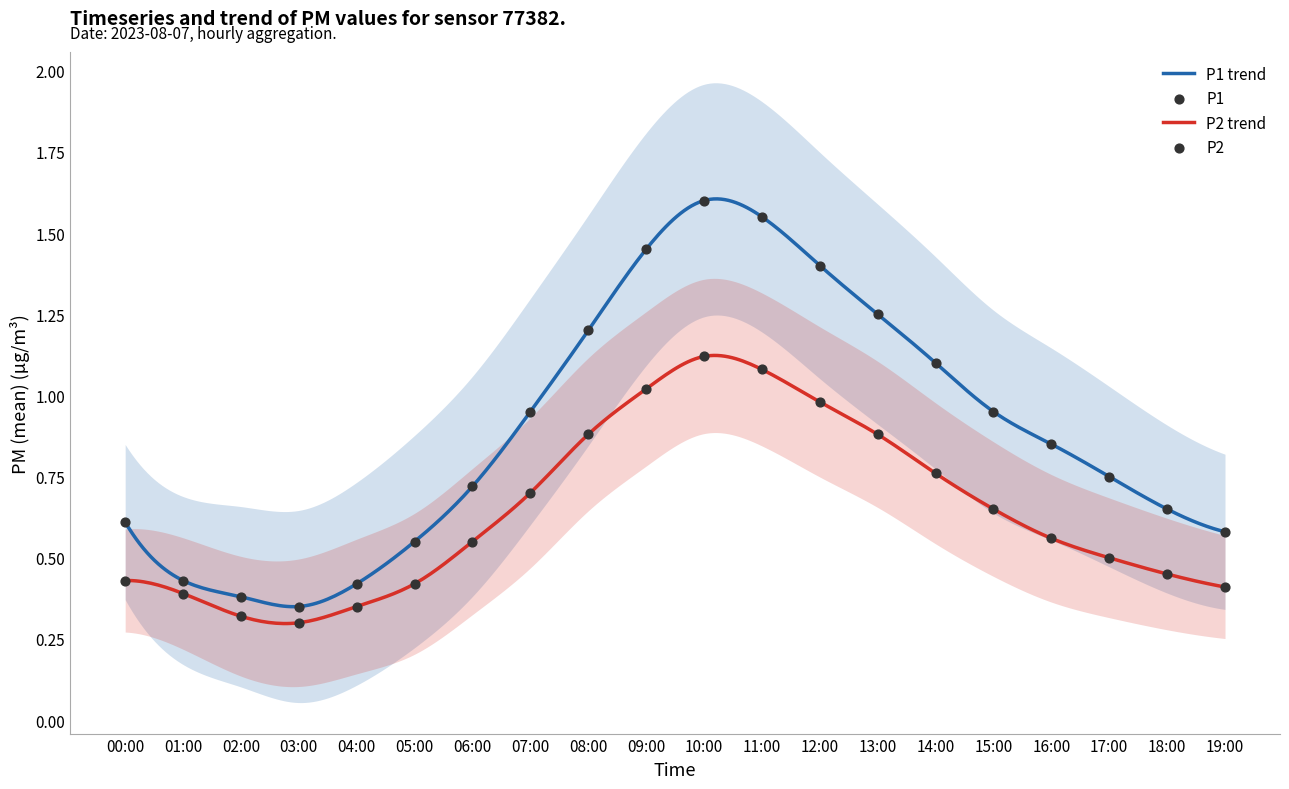

Which series reaches the minimum Y coordinate?

P2